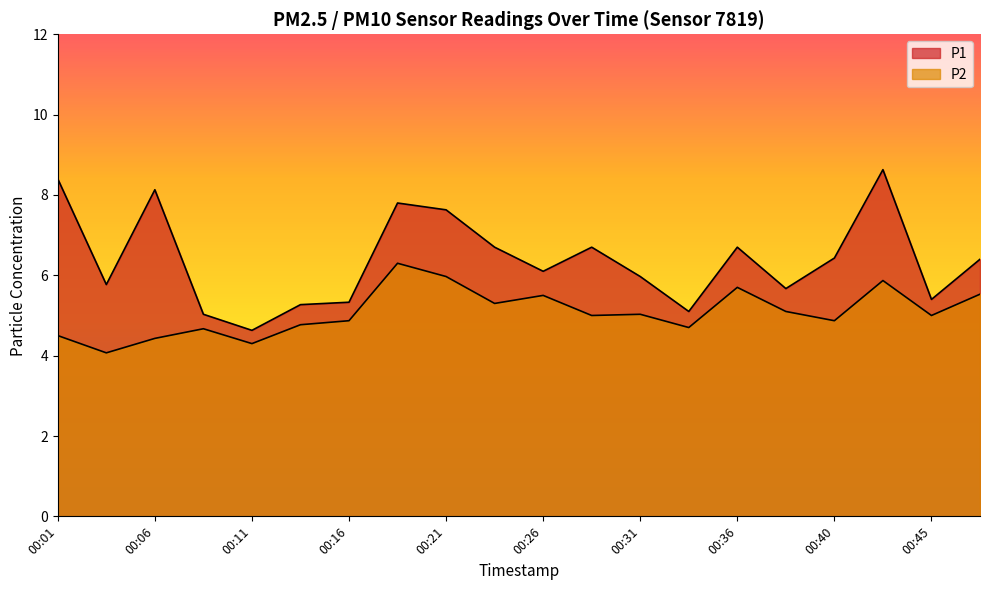

Between 00:08 and 00:26, which series saw the biggest shift?

P1